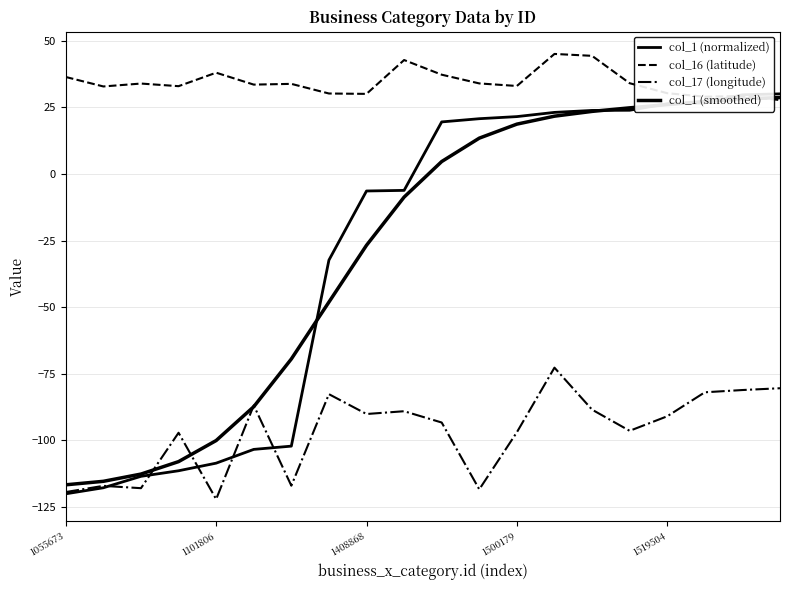

How many lines are shown in the chart?

4